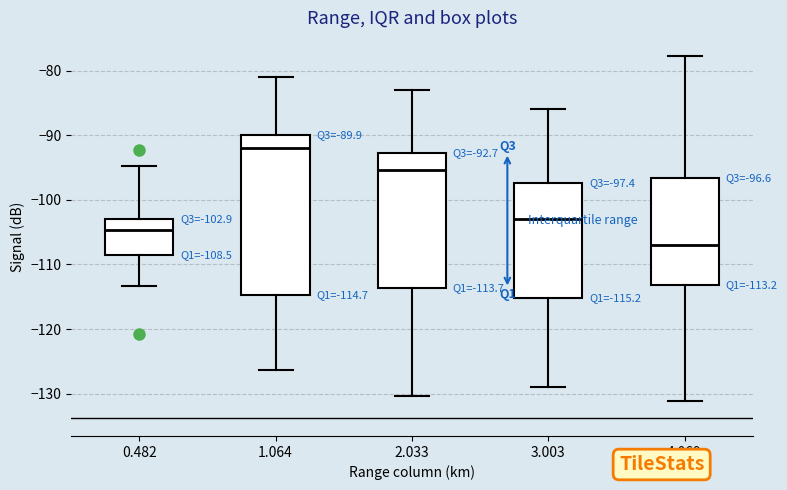

Which box is the tallest, from its lower edge to its upper edge?

1.064